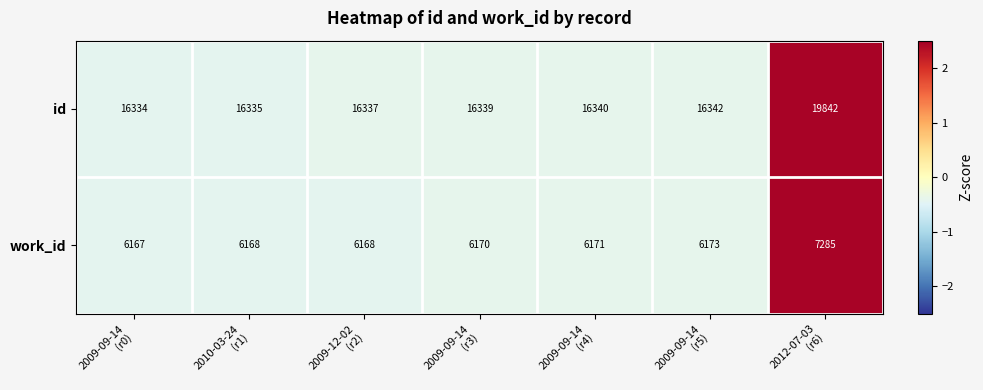

How many data points does each series have?

7